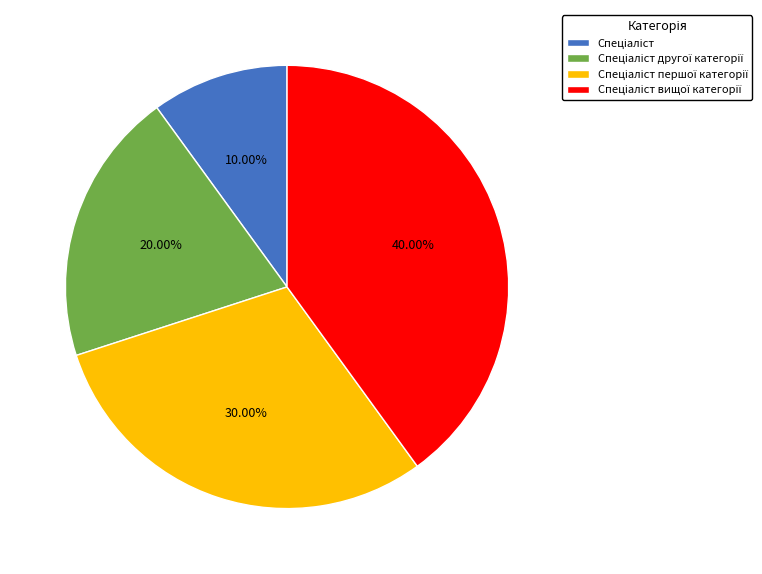

Does any single category account for the majority?

No